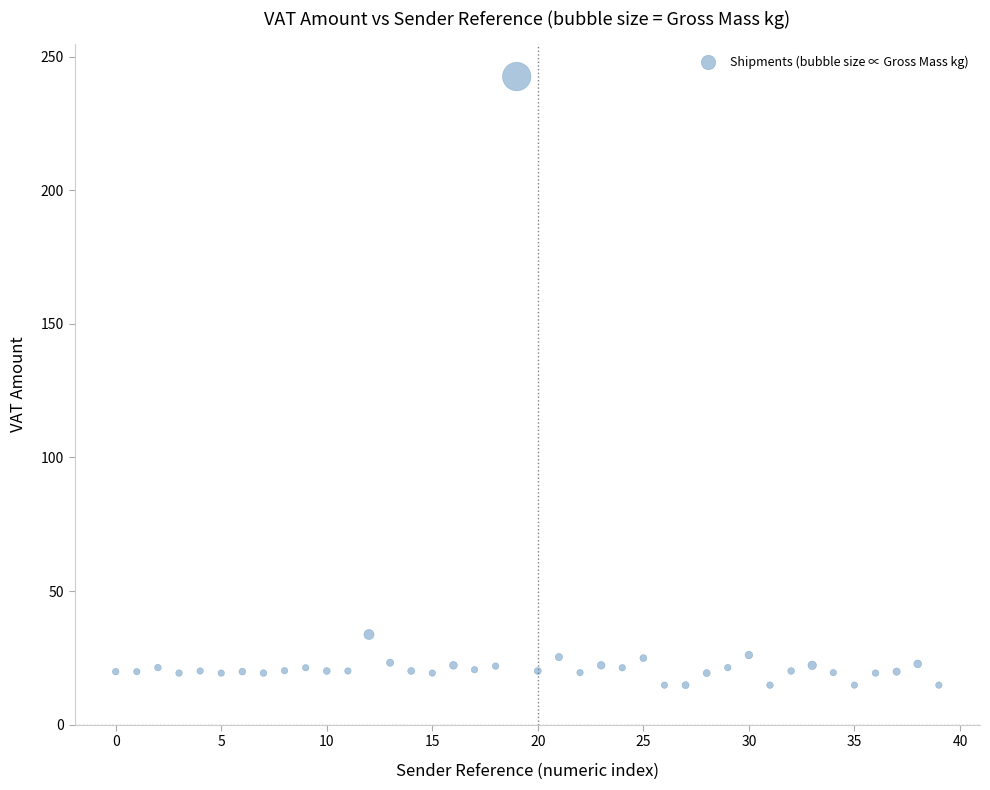

What Y value in the scatter plot is closest to 128?

33.8